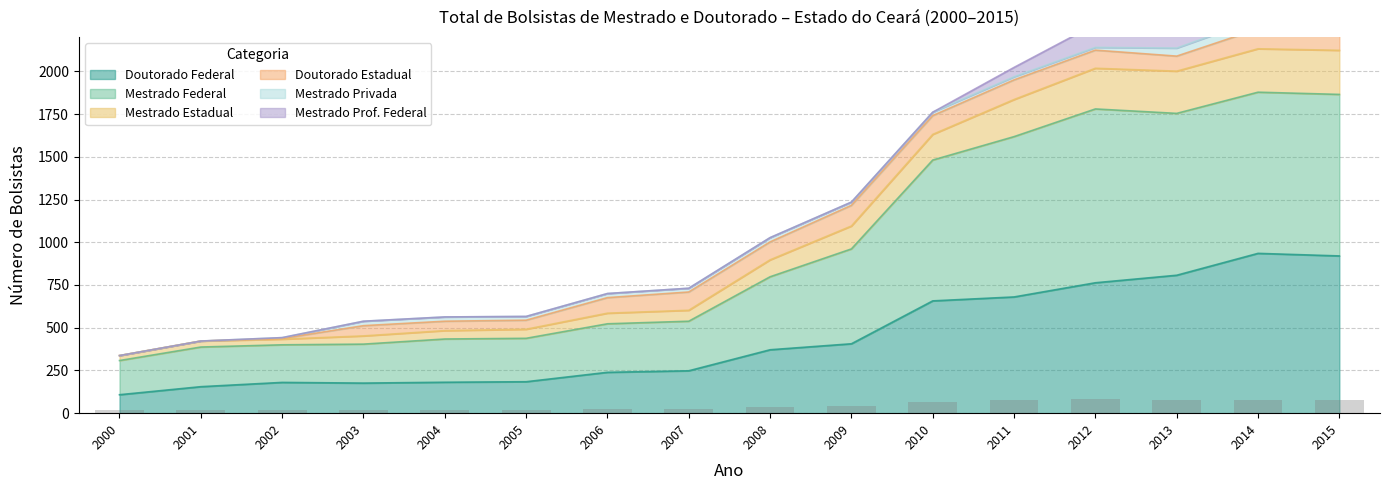

What is the lowest value of the Doutorado Federal series?

108